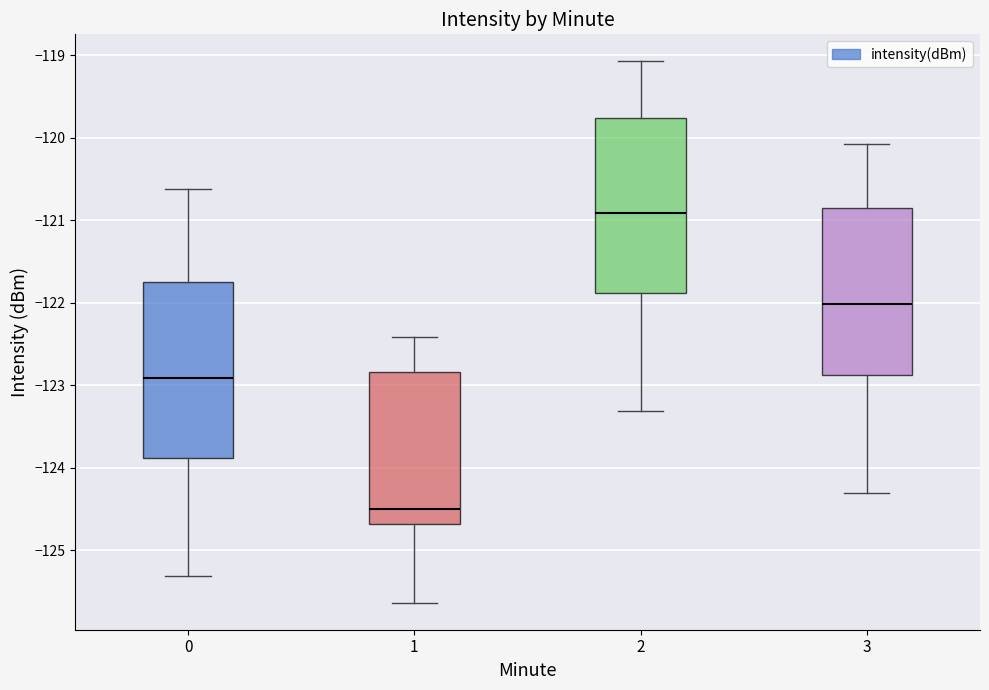

Which box's median line is the lowest?

1